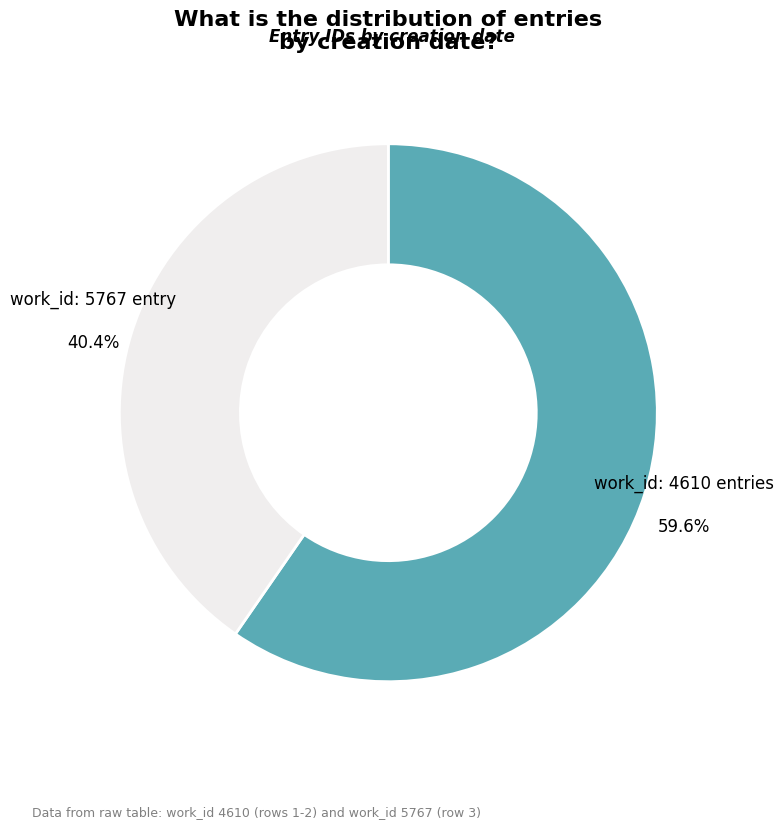

To the nearest percent, what is the average slice percentage?

50%